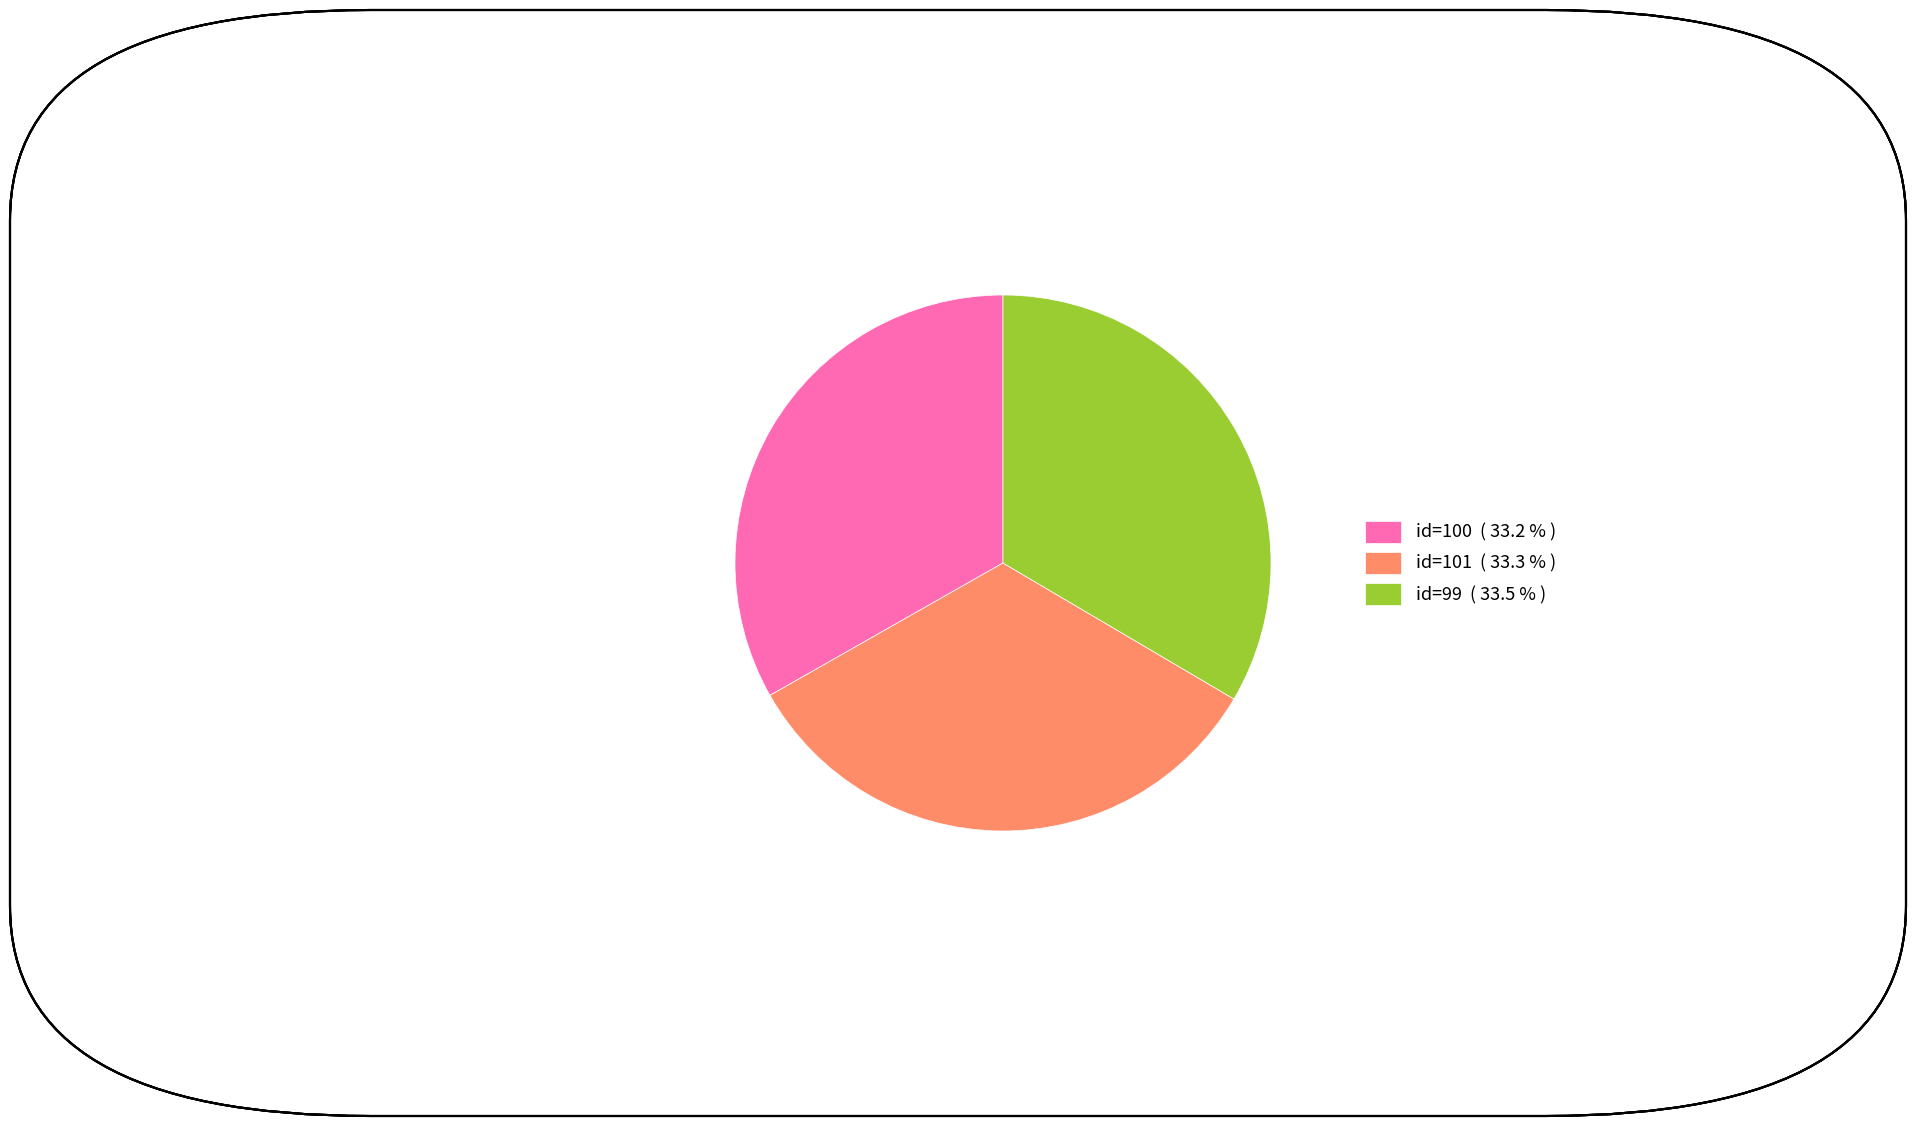

Is there any slice that represents more than half of the pie?

No